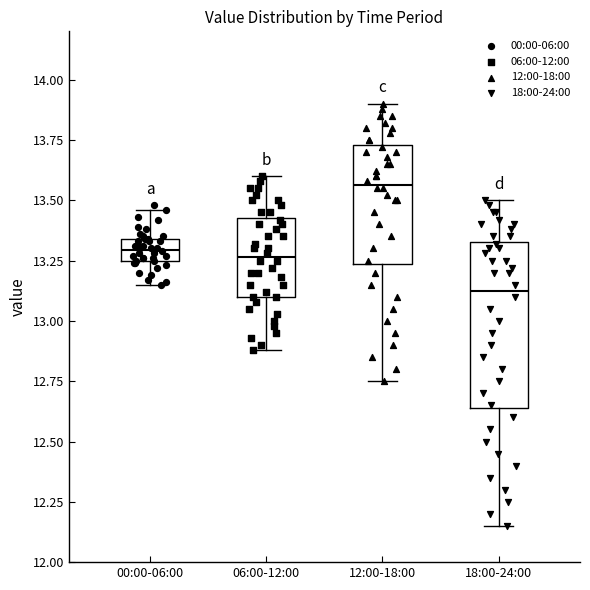

Reading left to right, read every box against the y-axis: the position of its median line, the range the box covers, and the ends of its whiskers. The values are not printed on the chart, so give them approximately, as read against the axis.

00:00-06:00: median 13.30, box 13.25 to 13.35, whiskers 13.15 to 13.45
06:00-12:00: median 13.25, box 13.10 to 13.45, whiskers 12.90 to 13.60
12:00-18:00: median 13.55, box 13.25 to 13.75, whiskers 12.75 to 13.90
18:00-24:00: median 13.15, box 12.65 to 13.35, whiskers 12.15 to 13.50